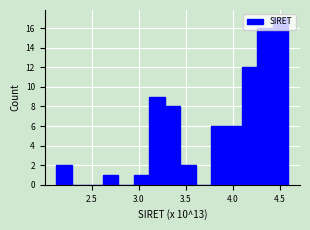

Read against the x-axis, roughly where is the centre of the tallest bar?

4.50